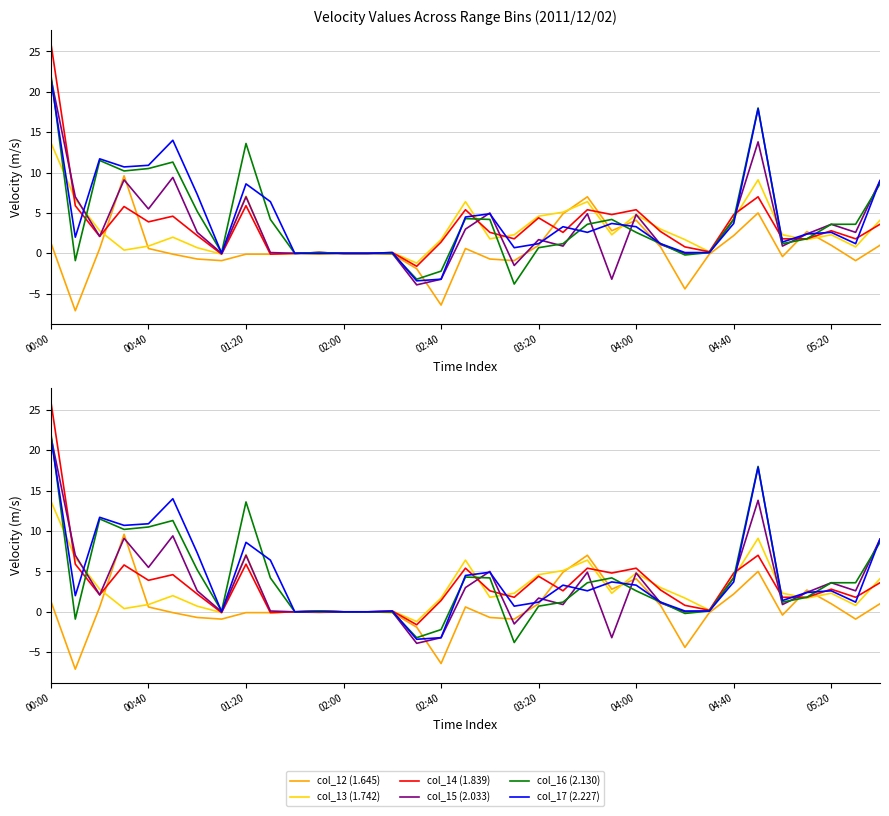

Which series ends up on top after the final intersection of col_13 (1.742) and col_12 (1.645)?

col_13 (1.742)